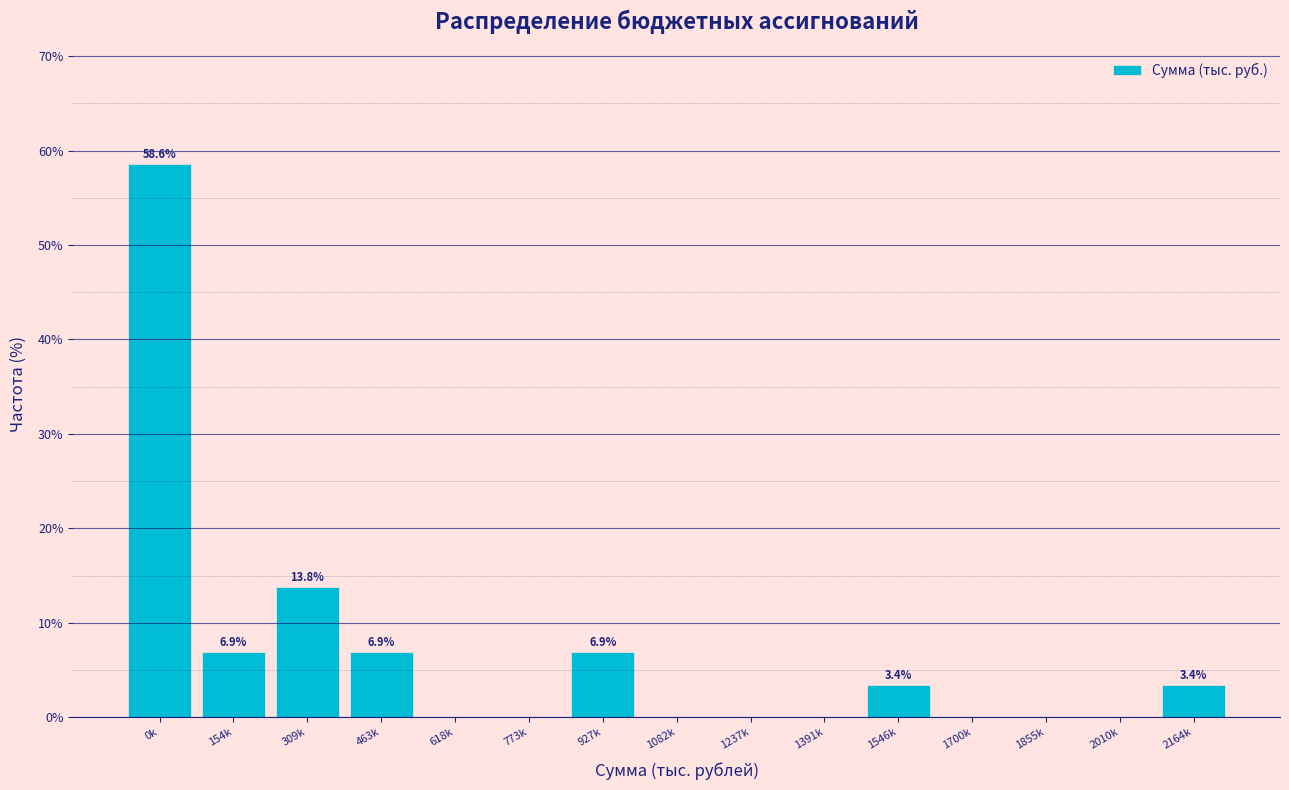

Reading left to right, transcribe all the data shown in this chart.

0k=58.6	154k=6.9	309k=13.8	463k=6.9	618k=0.0	773k=0.0	927k=6.9	1082k=0.0	1237k=0.0	1391k=0.0	1546k=3.4	1700k=0.0	1855k=0.0	2010k=0.0	2164k=3.4